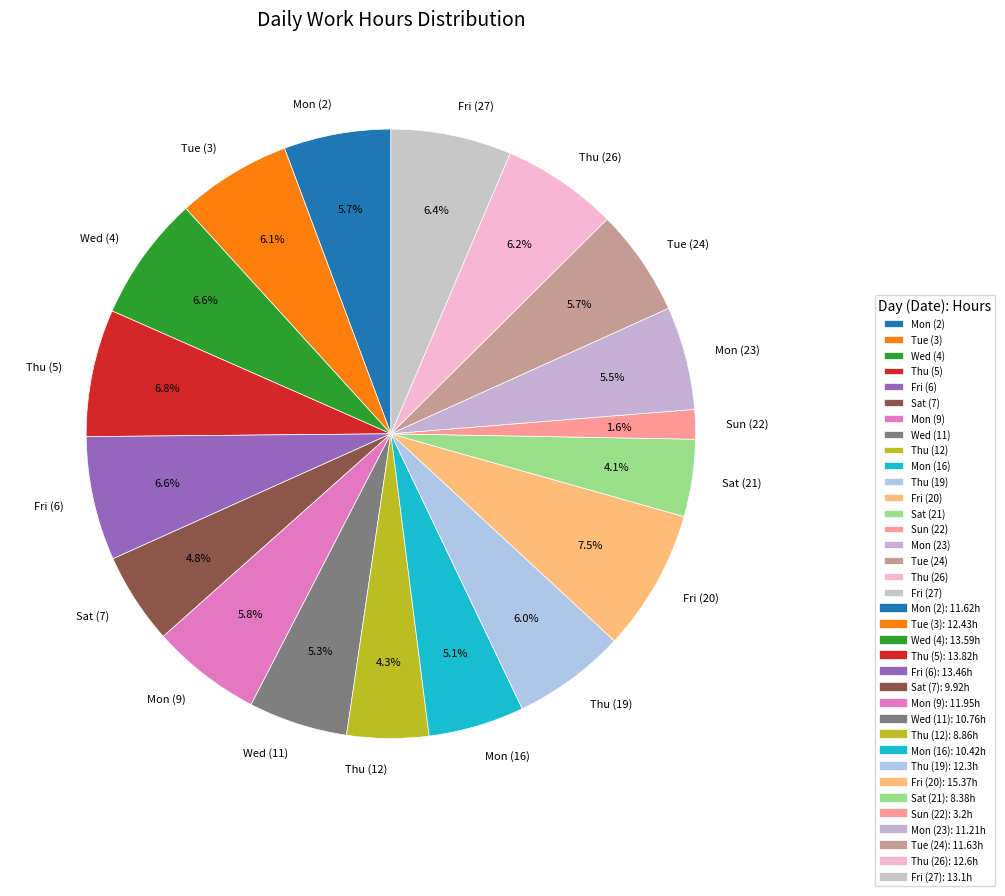

Which has a higher value, Wed (11) or Thu (19)?

Thu (19)